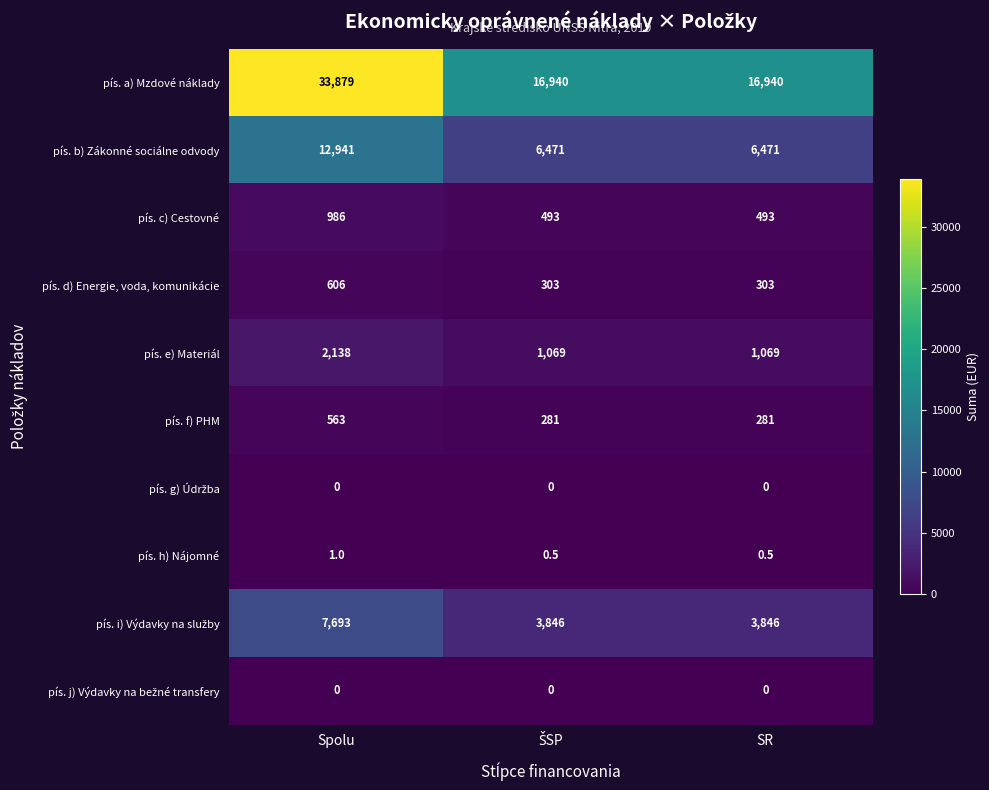

Which series changed the most between Spolu and SR?

pís. a) Mzdové náklady